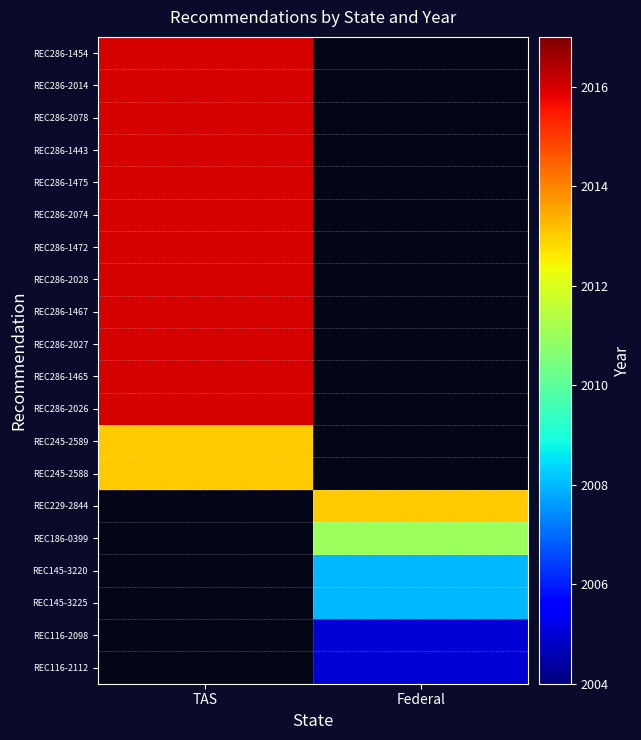

At how many categories does at least one series exceed 2009?

2